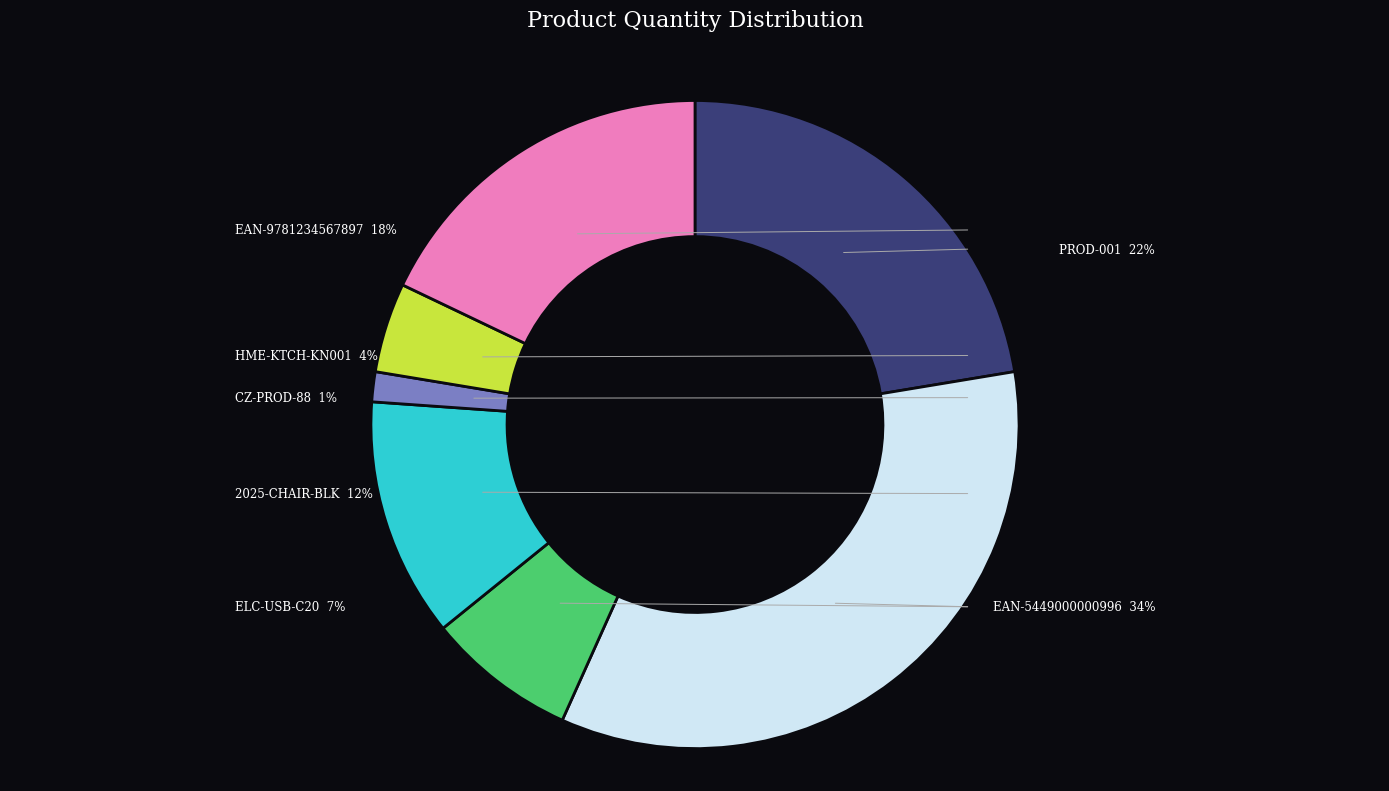

Is there any slice that represents more than half of the pie?

No